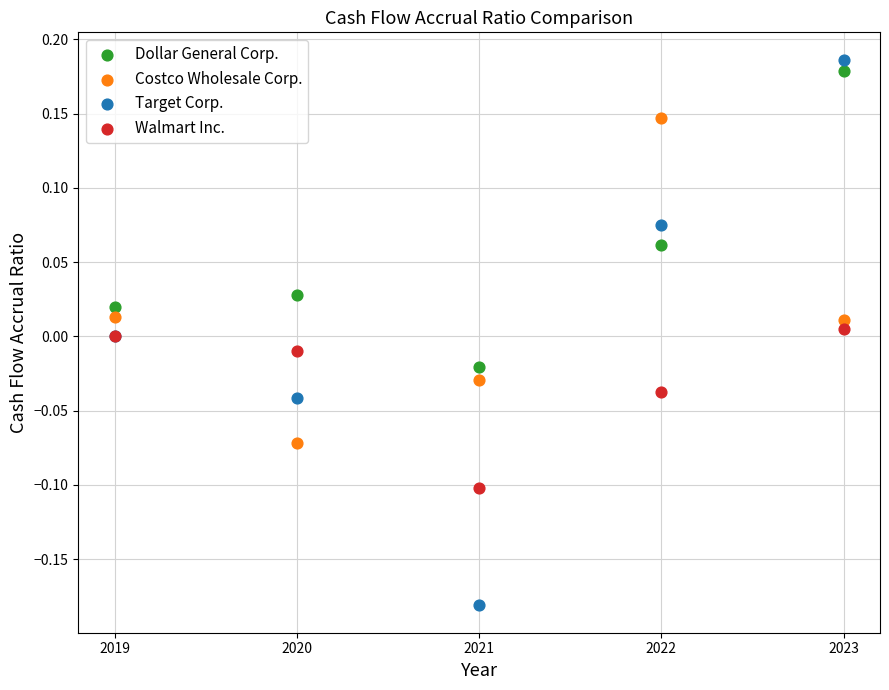

What are all the series names shown in the legend?

Dollar General Corp., Costco Wholesale Corp., Target Corp., Walmart Inc.